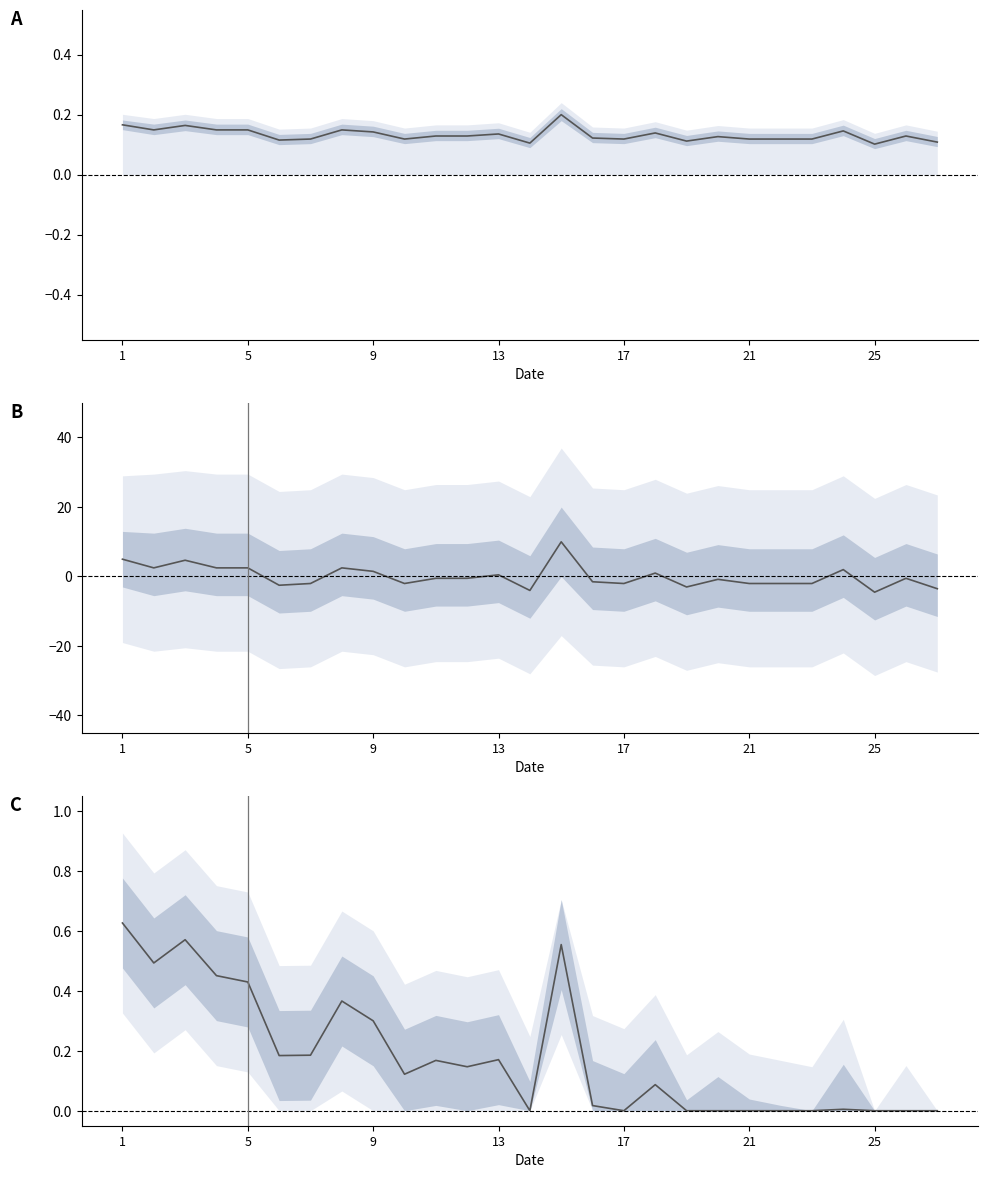

Is this an area chart (filled region under the line)?

No